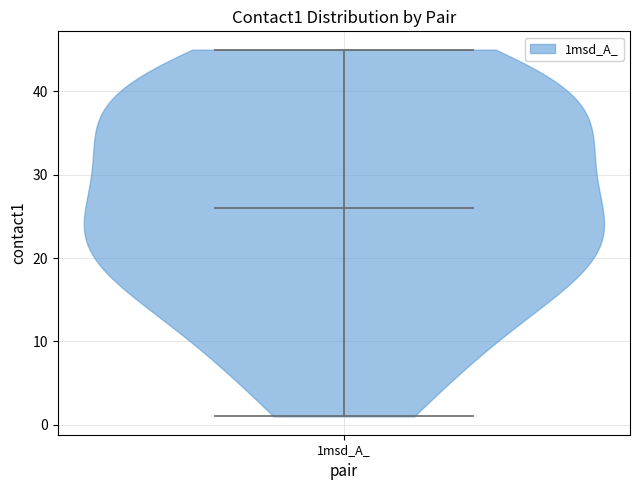

Read this violin plot against the y-axis: where its median line is, and the lowest and highest points the violin reaches. The values are not printed on the chart, so give them approximately, as read against the axis.

median line 26, lowest point 1, highest point 45